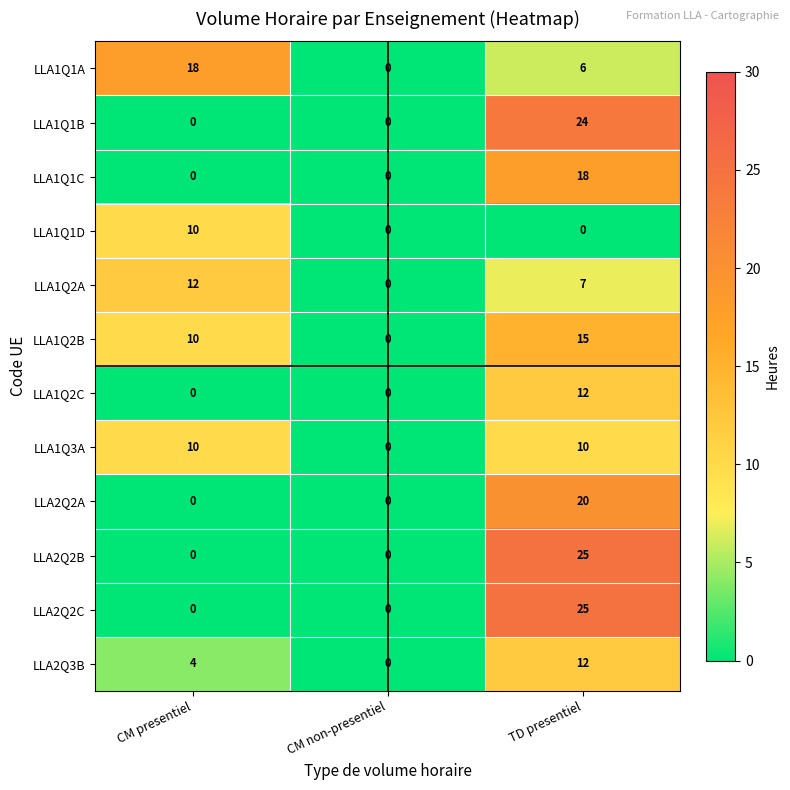

Between CM presentiel and CM non-presentiel, which series saw the biggest shift?

LLA1Q1A